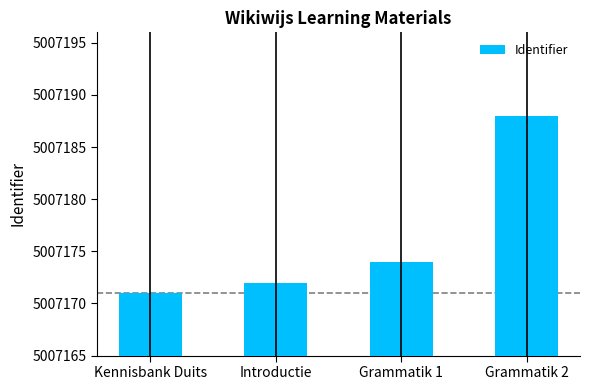

Between Grammatik 2 and Introductie, which is larger?

Grammatik 2